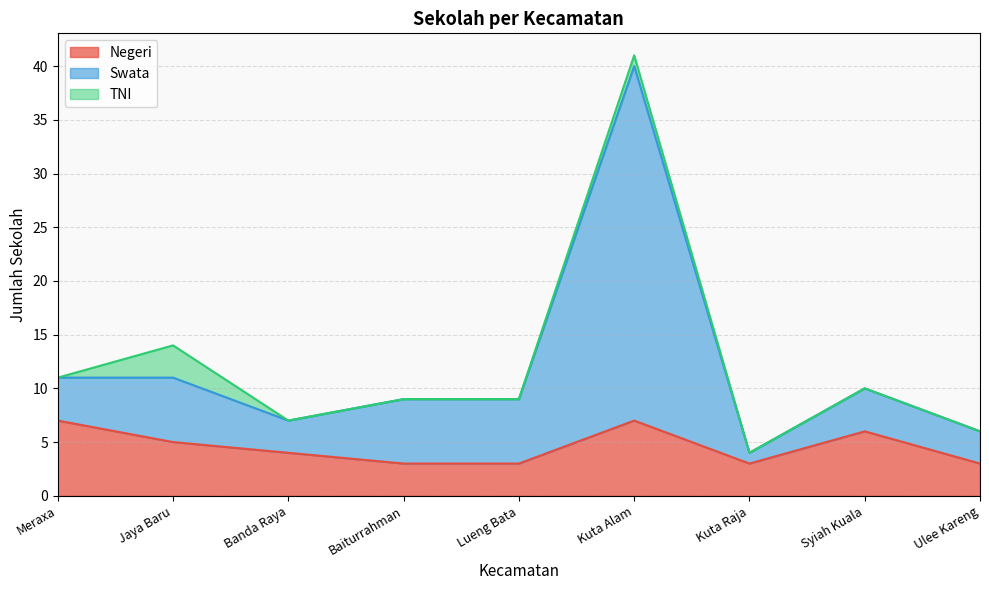

The value of Swata at Kuta Alam is 12. True or false?

False